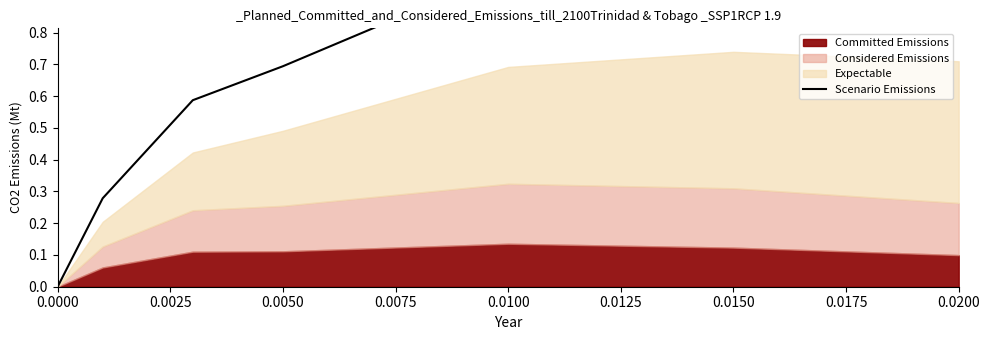

Does the chart display data point markers on the line(s)?

No